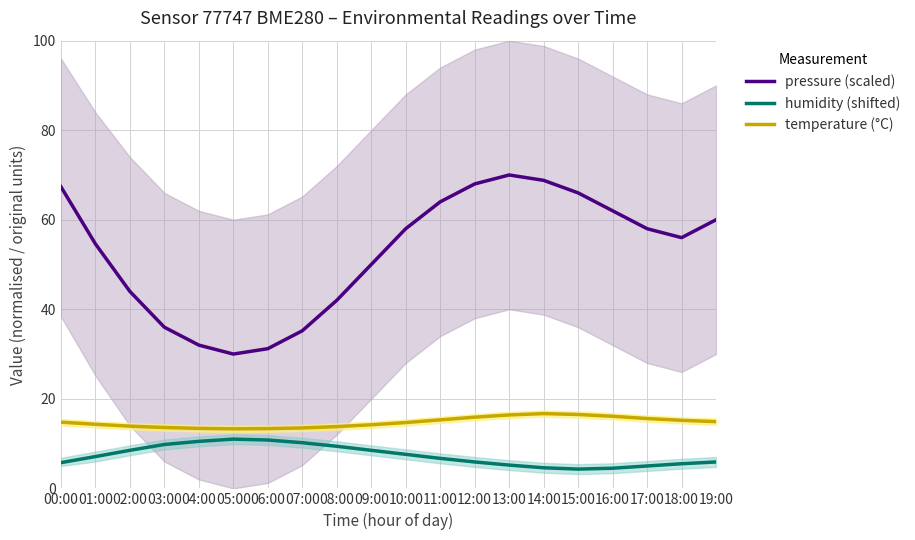

What is the difference between the temperature (°C) values at 18:00 and 02:00?

1.3